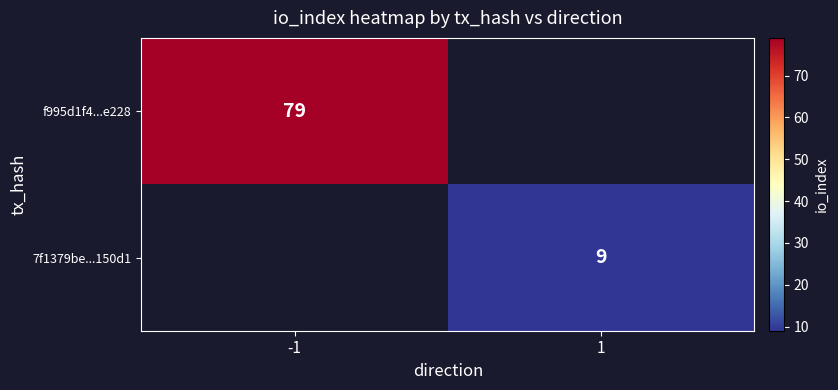

Which category has the lowest value across all series?

1